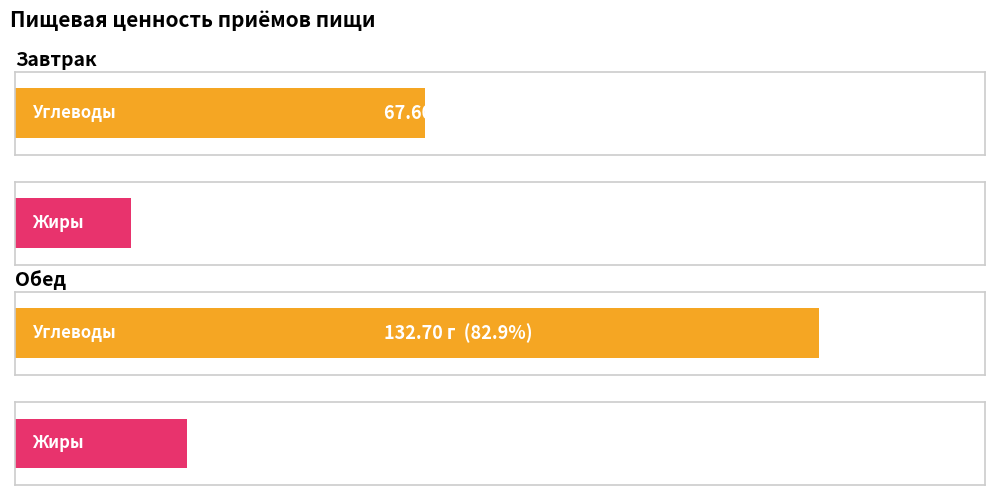

List the series in order of their peak value, highest first.

Углеводы, Жиры